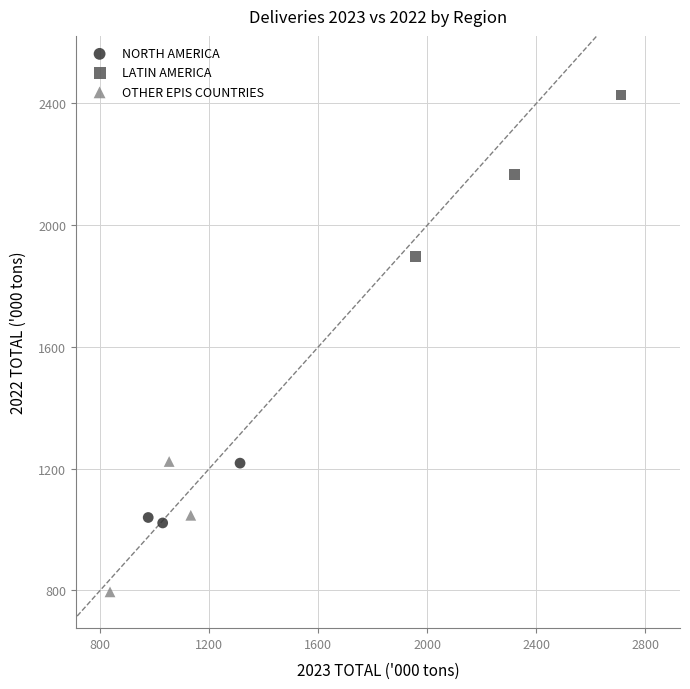

Which series contains the highest Y value?

LATIN AMERICA